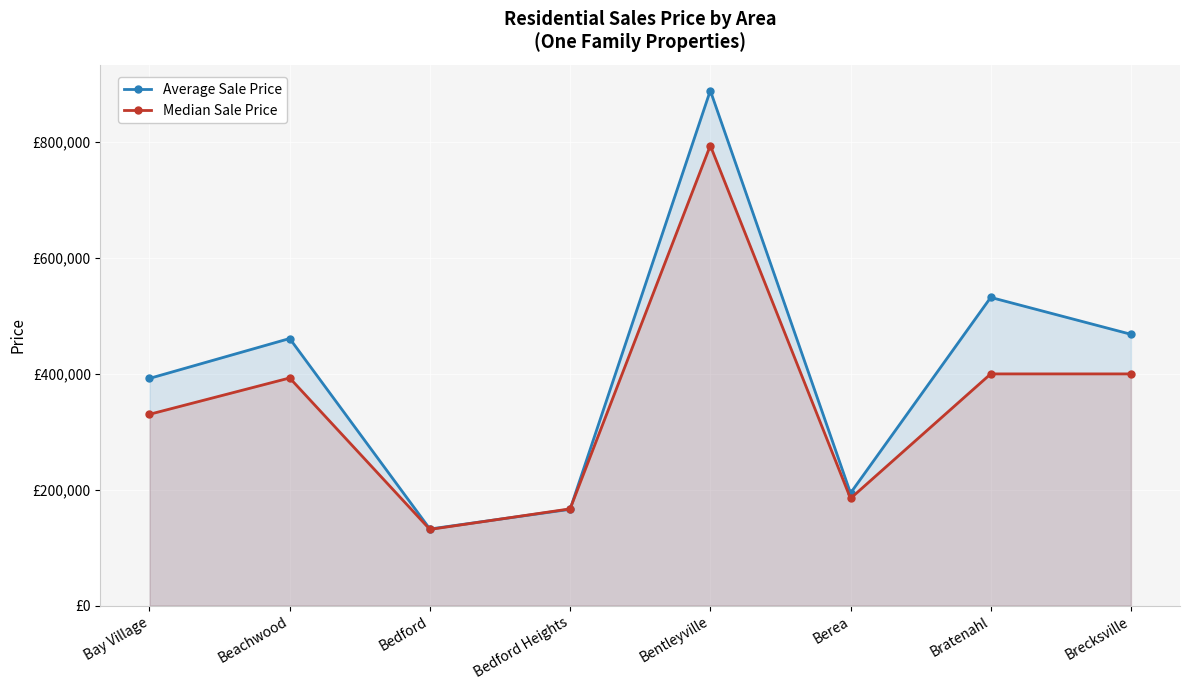

Between which two adjacent categories do Median Sale Price and Average Sale Price first intersect?

Bedford and Bedford Heights